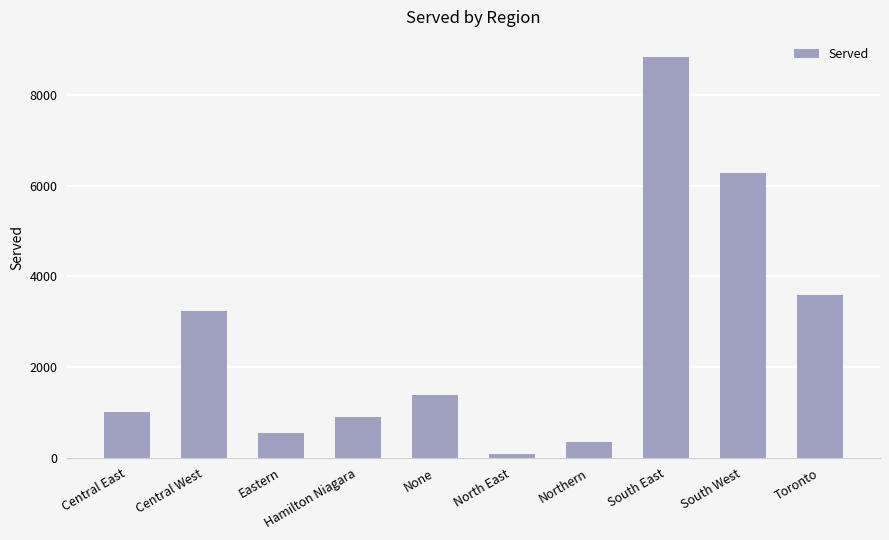

What is the label of the 6th bar from the right?

None